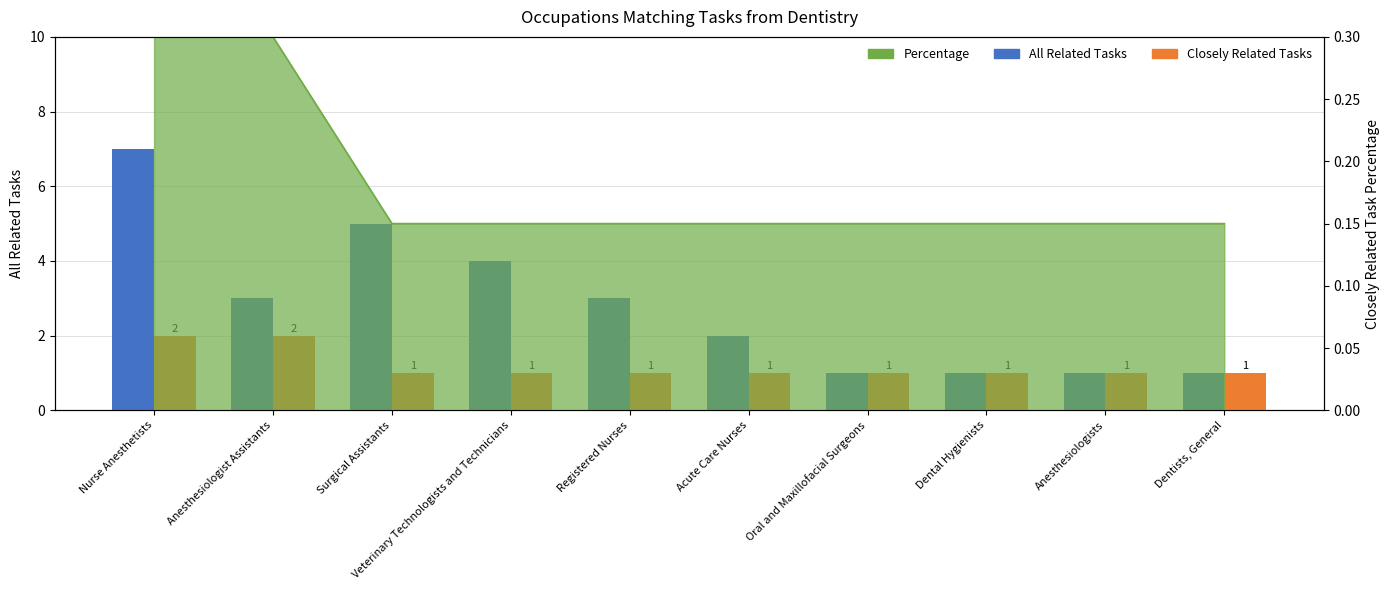

Reading right to left, extract all data points from this chart.

All Related Tasks: 1	1	1	1	2	3	4	5	3	7
Closely Related Tasks: 1	1	1	1	1	1	1	1	2	2